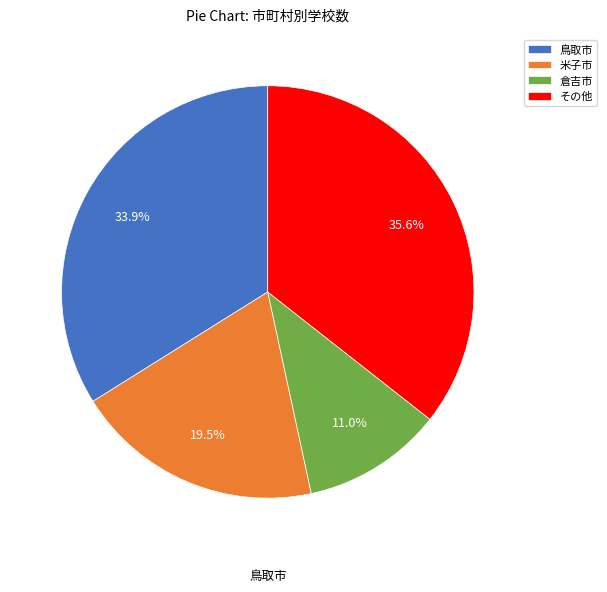

Count the number of slices in the pie.

4